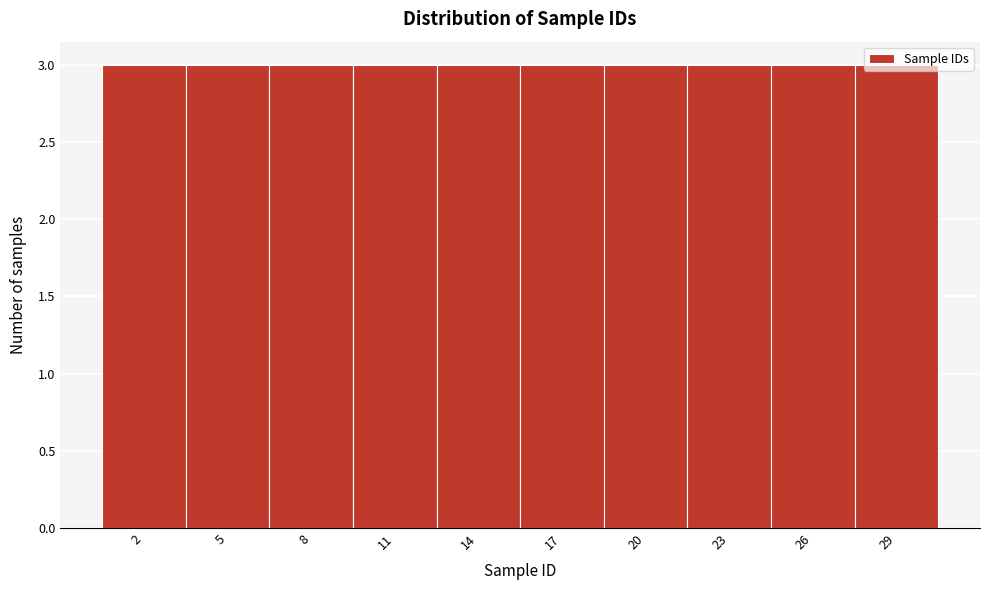

Reading left to right, transcribe this chart: for each bar, give the range it covers on the x-axis and its height. The values are not printed on the chart, so give them approximately, as read against the axis.

0.5 to 3.5: 3
3.5 to 6.5: 3
6.5 to 9.5: 3
9.5 to 12.5: 3
12.5 to 15.5: 3
15.5 to 18.5: 3
18.5 to 21.5: 3
21.5 to 24.5: 3
24.5 to 27.5: 3
27.5 to 30.5: 3